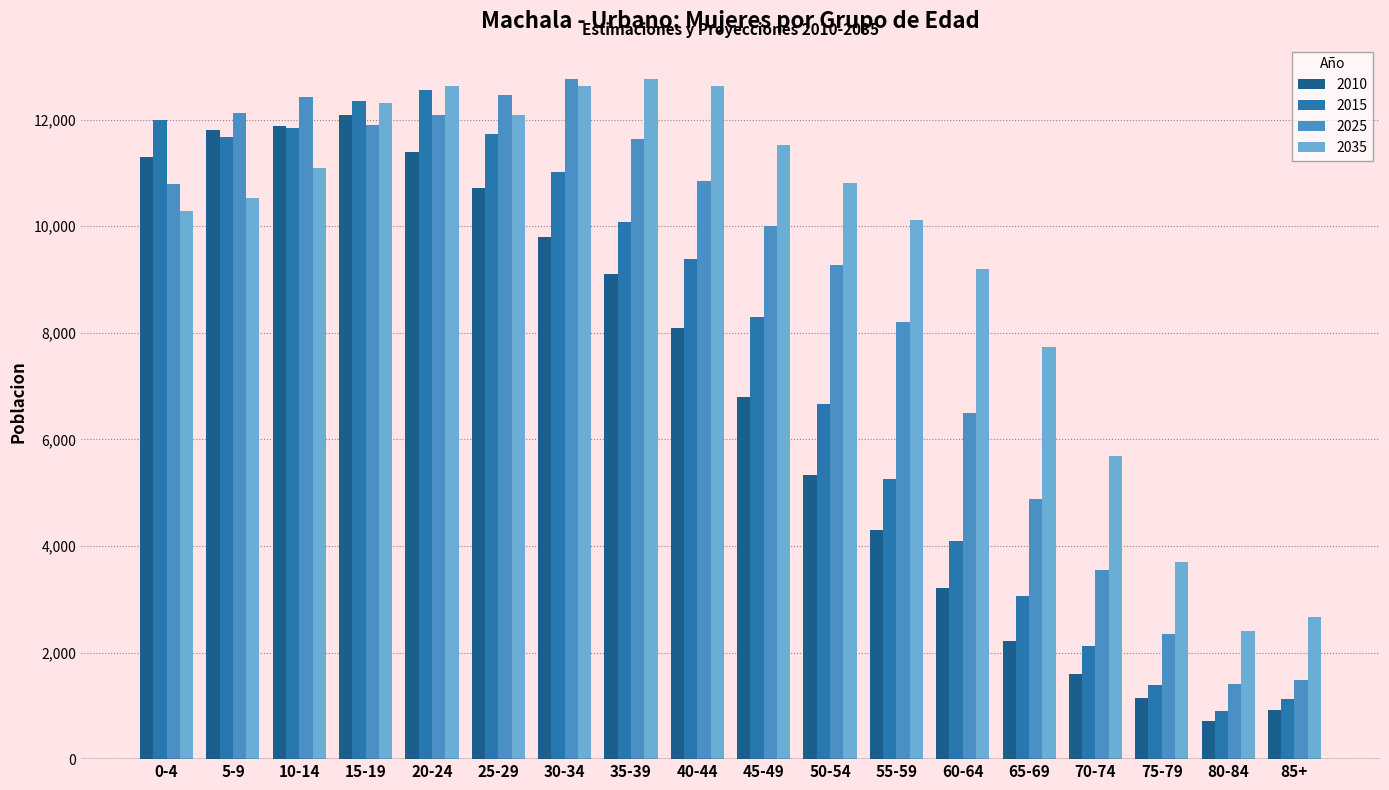

Where does the 2035 series first go above 10811?

10-14